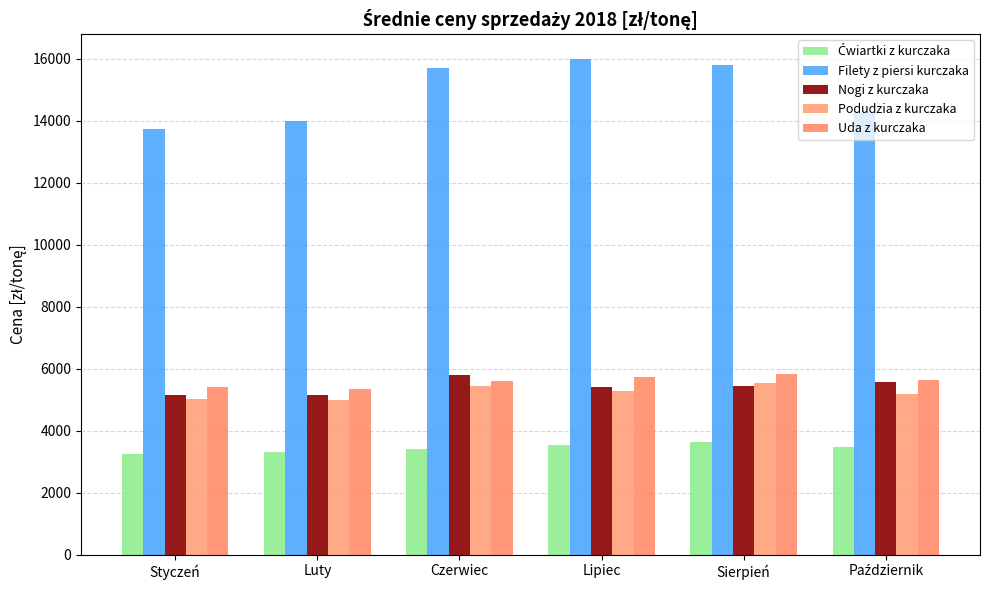

At how many categories does at least one series exceed 11961?

6